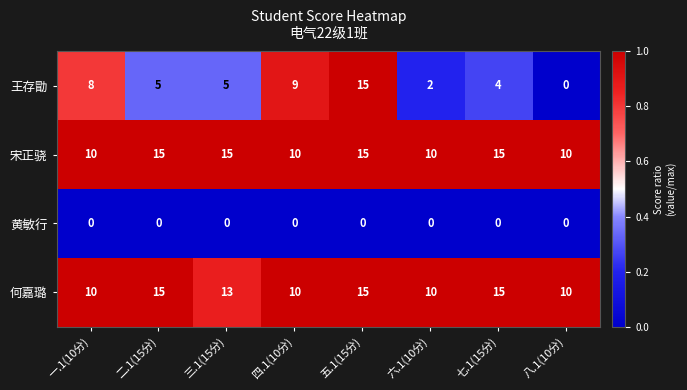

What is the greatest value displayed?

15